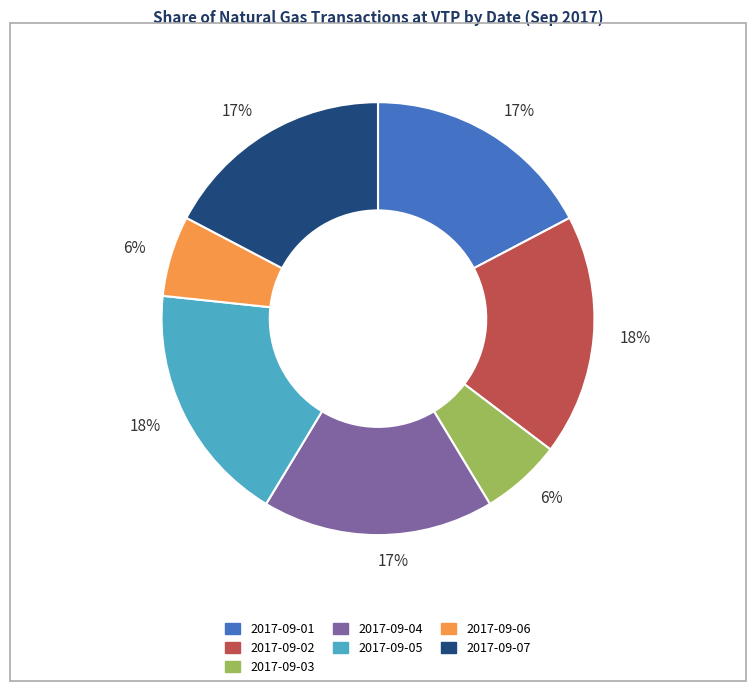

Is 2017-09-04 the majority of the pie?

No